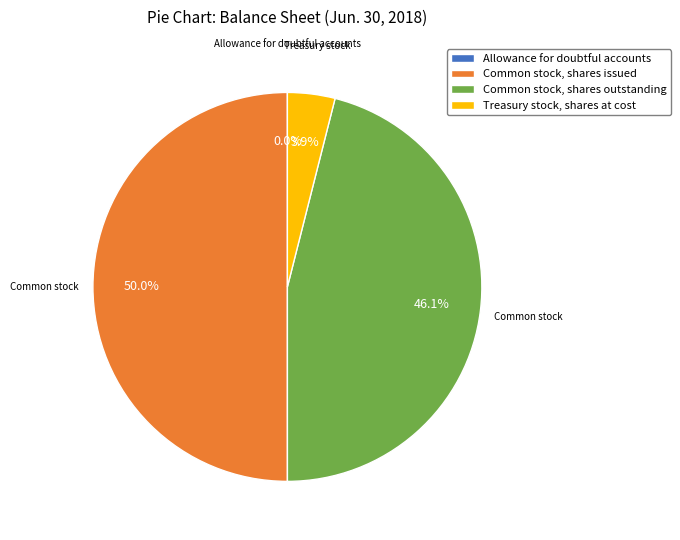

Which slice is the largest?

Common stock, shares issued